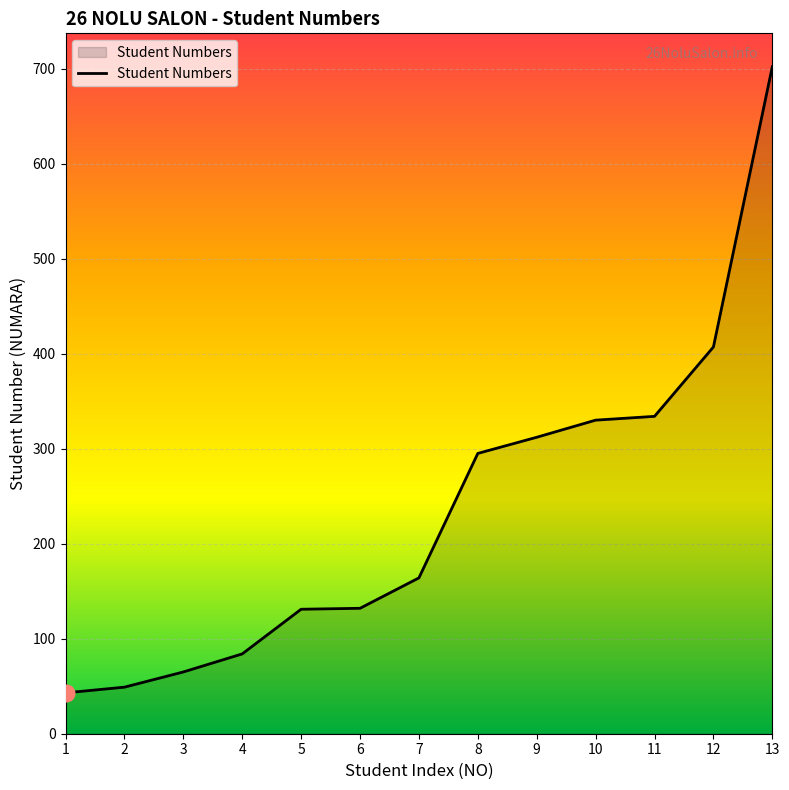

The value at 4 is 84. True or false?

True